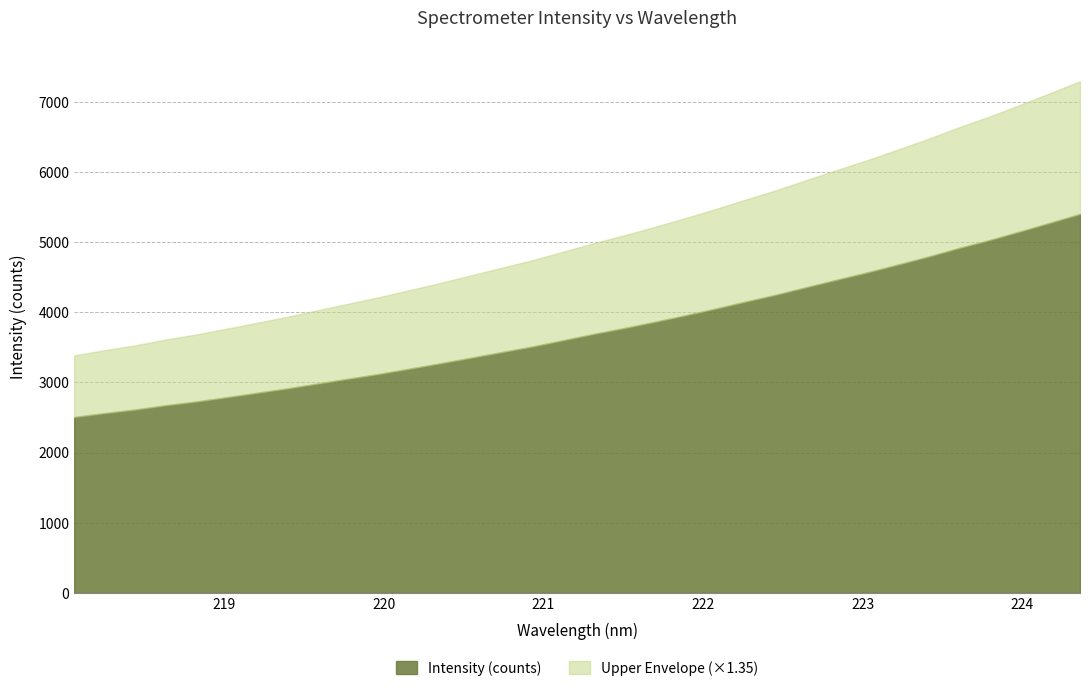

Count the number of values greater than 3689.

17